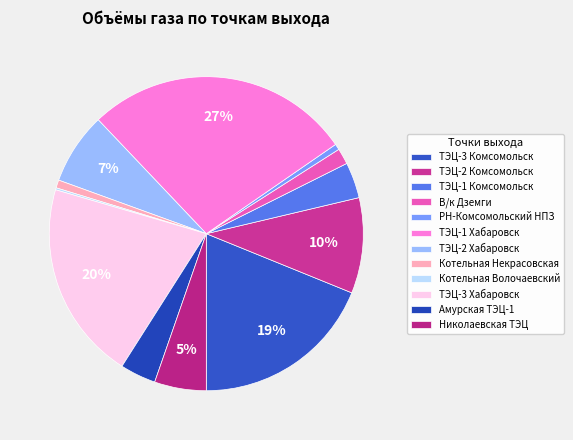

What is the total percentage of Котельная Волочаевский and ТЭЦ-3 Комсомольск?

19.1%